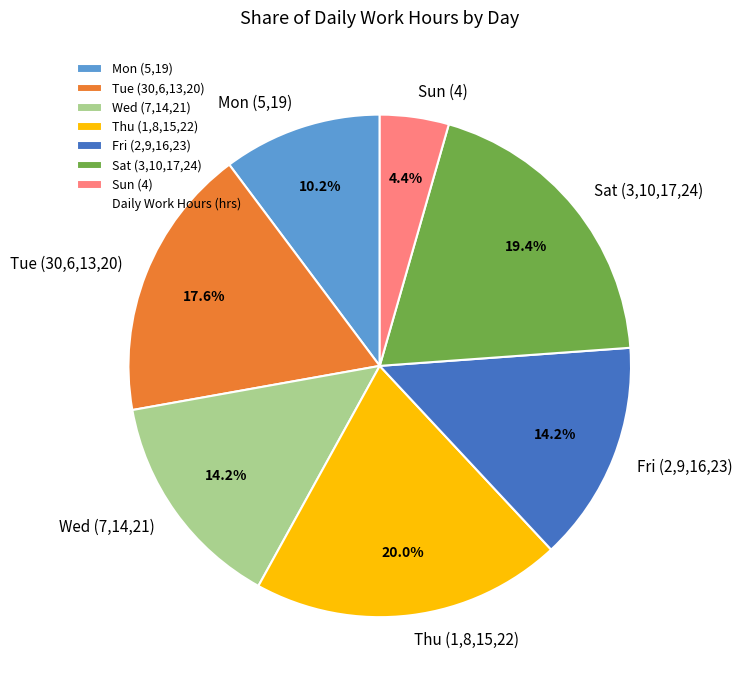

Does any single category account for the majority?

No